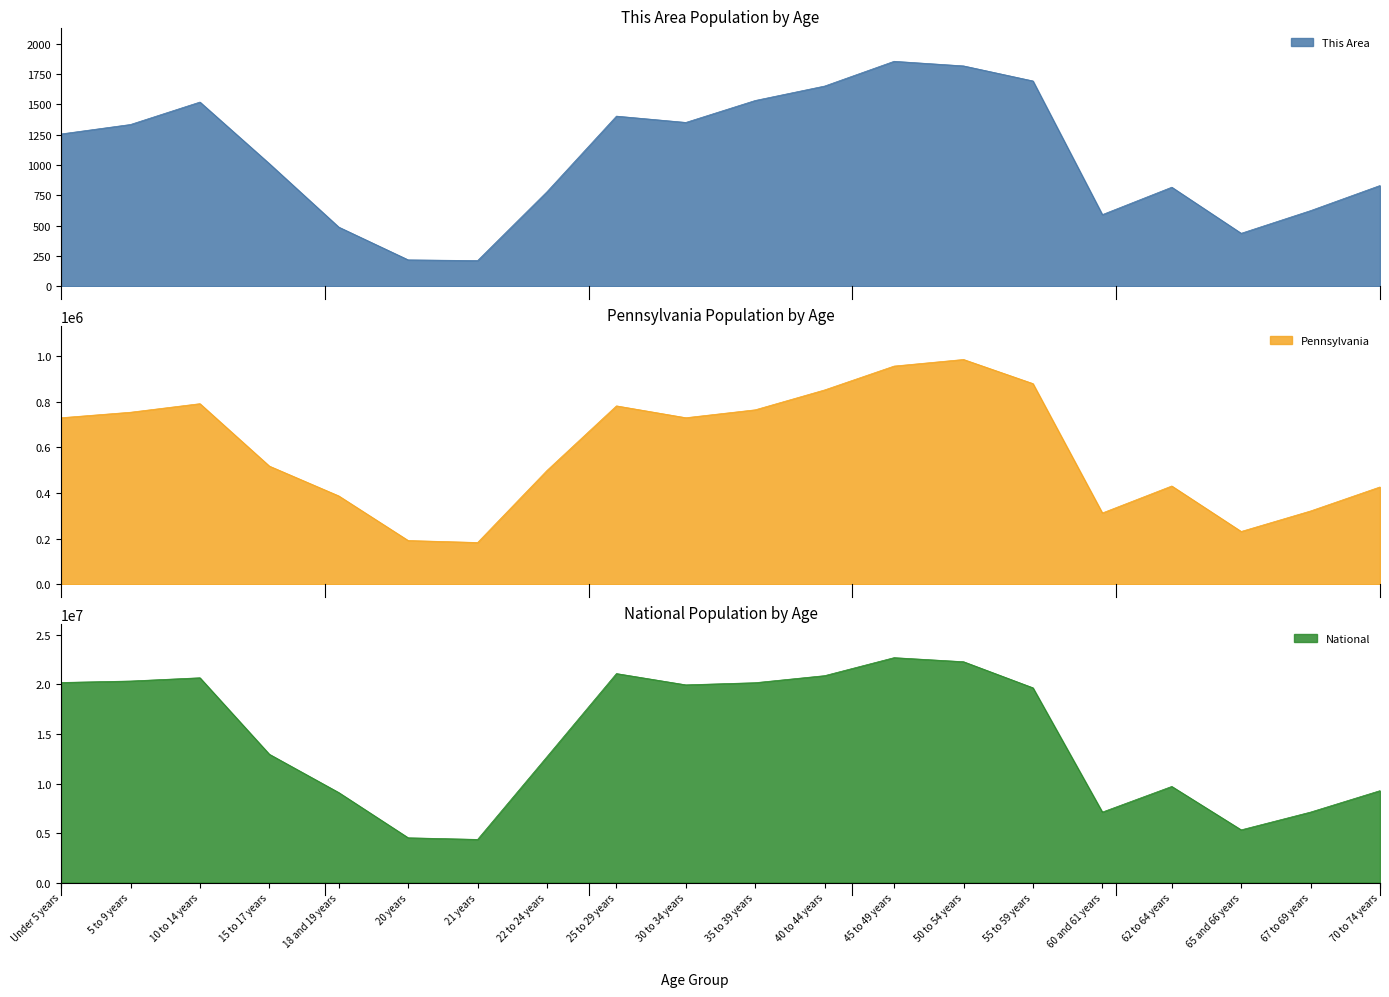

How many interior local peaks does the National series have?

4